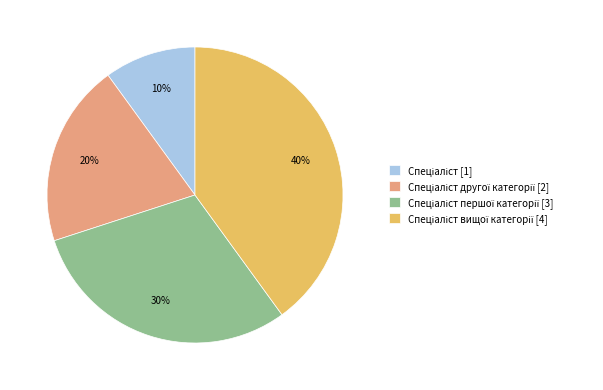

Is there any slice that represents more than half of the pie?

No